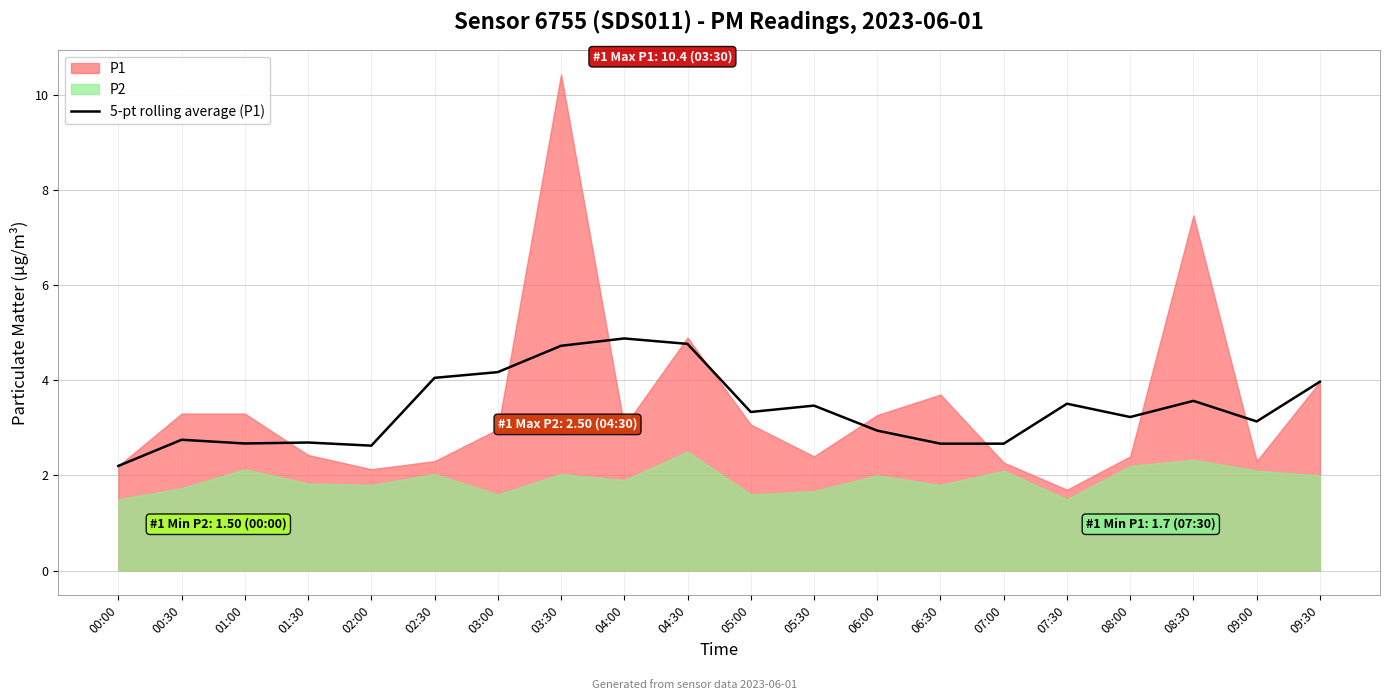

Reading left to right, list all the values displayed in this chart.

00:00=2.2	00:30=2.8	01:00=2.7	01:30=2.7	02:00=2.6	02:30=4.1	03:00=4.2	03:30=4.7	04:00=4.9	04:30=4.8	05:00=3.3	05:30=3.5	06:00=2.9	06:30=2.7	07:00=2.7	07:30=3.5	08:00=3.2	08:30=3.6	09:00=3.1	09:30=4.0